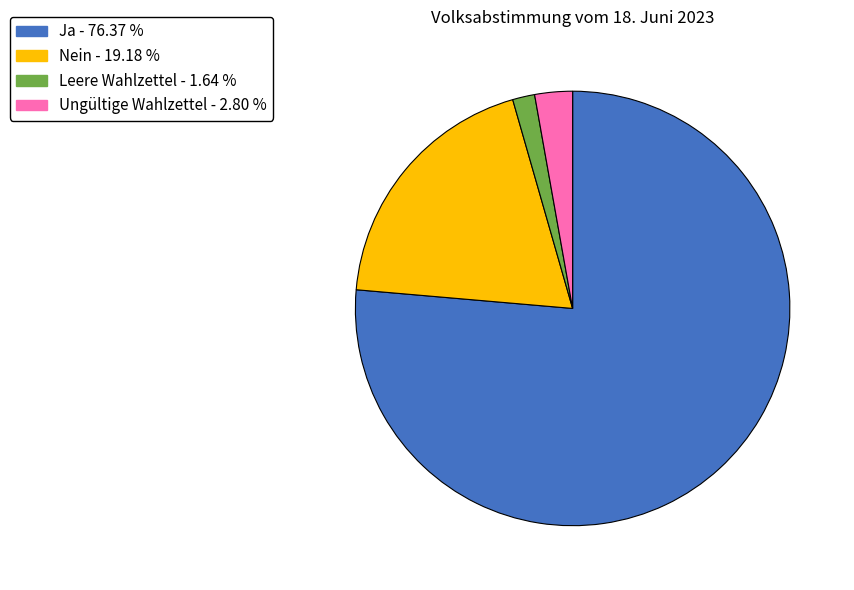

True or false: Leere Wahlzettel accounts for 2% of the total.

True